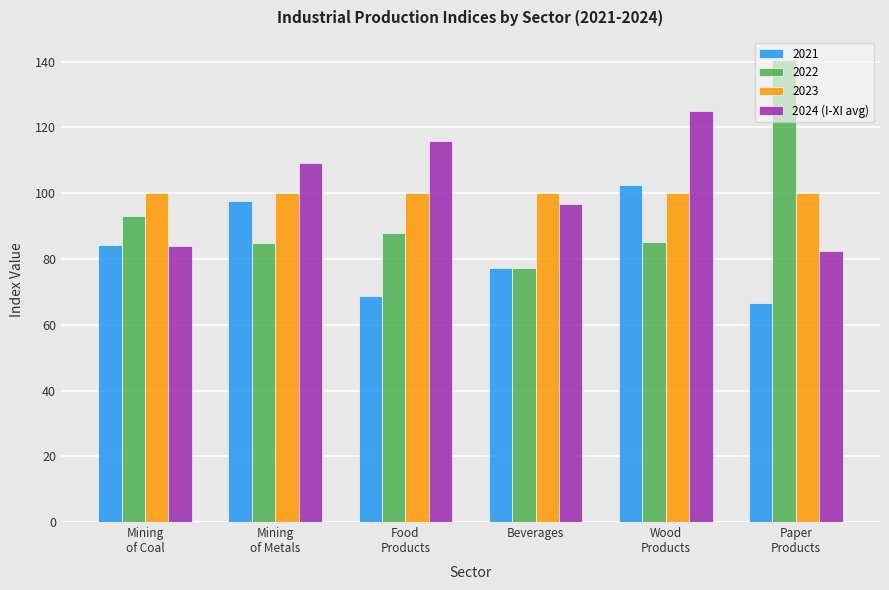

What is the average value of the 2022 series?

94.8